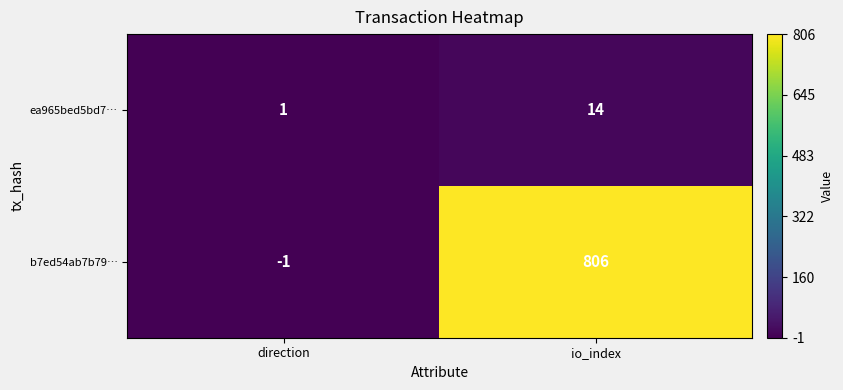

Which series has the largest range (max minus min)?

b7ed54ab7b79…